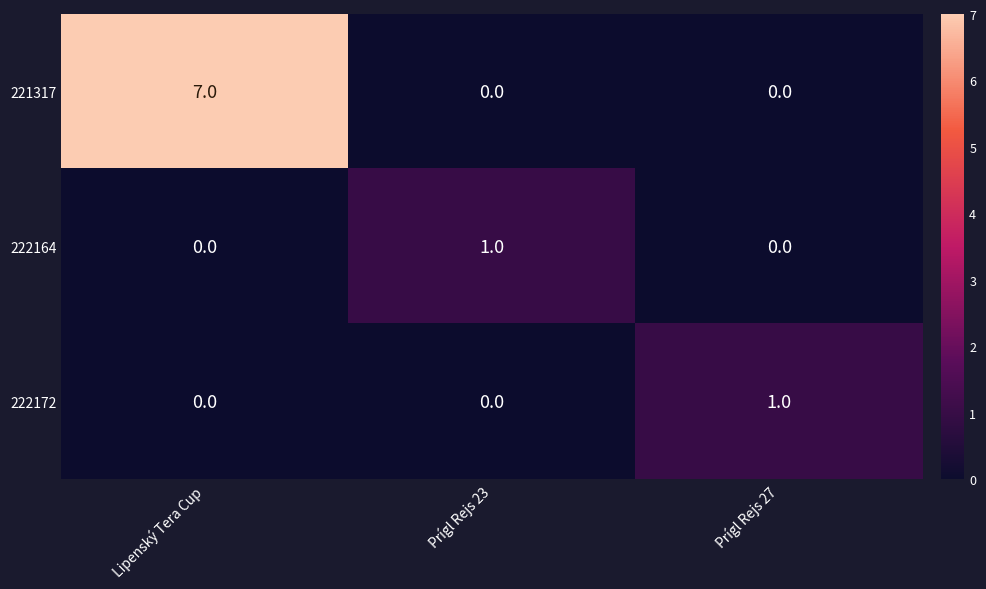

What is the maximum value shown in the chart?

7